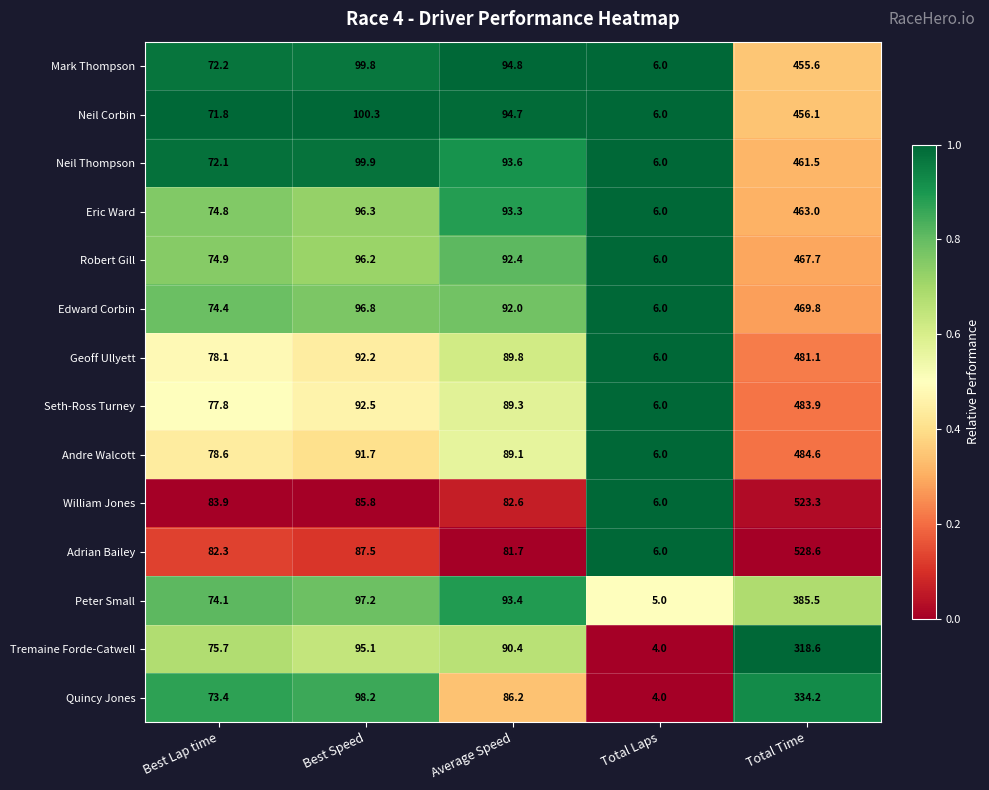

What is the difference between the Quincy Jones values at Best Lap time and Total Time?

260.8